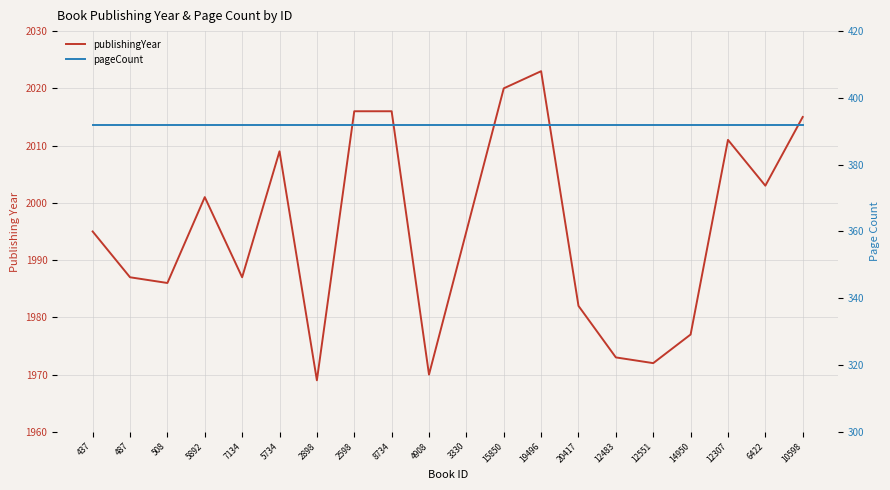

List the series in order of their overall mean, highest first.

publishingYear, pageCount